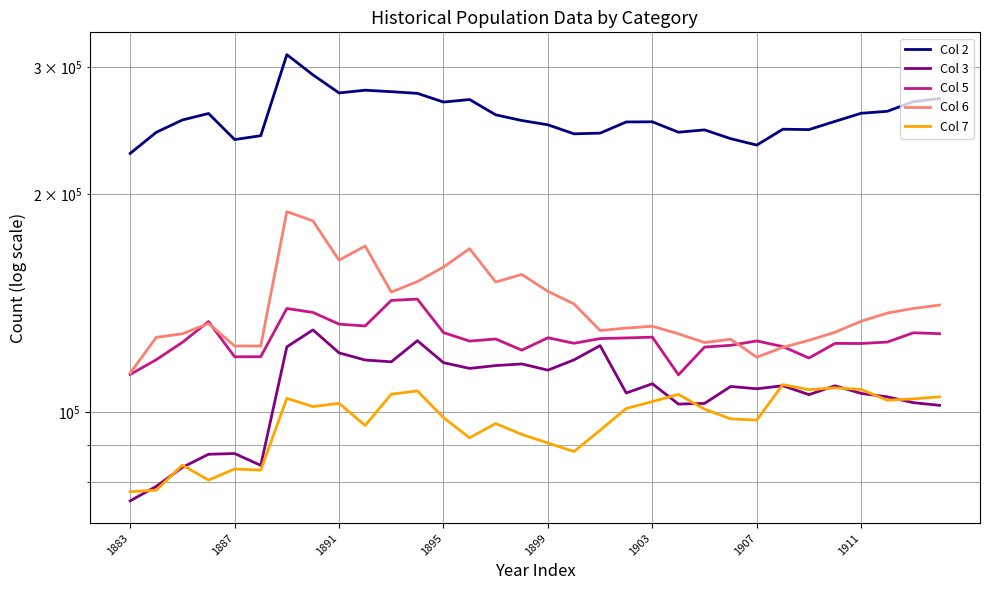

Reading left to right, what are all the values shown in this chart?

Col 2: 227995	243902	253655	258957	238302	241234	312430	292911	276496	278936	277616	276135	268585	270739	257845	253221	249765	242675	243240	252058	252172	243946	245764	238988	234130	246299	245979	252547	259154	260766	268940	271639
Col 3: 75265	78821	83750	87323	87524	84278	123011	129839	120664	117945	117270	125445	116962	114829	115875	116479	114194	118013	123483	106161	109352	102481	102700	108402	107611	108649	105613	108639	106026	104869	102947	102069
Col 5: 112639	118069	124802	133344	119165	119210	139018	137289	132242	131491	142652	143232	128719	125288	126126	121720	126627	124416	126296	126562	126874	112508	122918	123607	125350	123102	118702	124373	124327	124906	128656	128279
Col 6: 113130	126786	128259	132531	123348	123311	189370	183819	162181	169676	146487	151468	158667	168264	151272	154958	146823	141052	129586	130609	131364	128237	124714	126030	119016	122801	125590	128884	133476	137000	139016	140560
Col 7: 77491	77868	84344	80405	83313	82991	104370	101642	102737	95714	105747	106880	98161	92017	96322	93022	90509	88094	94273	101048	103286	105682	100832	97753	97375	109045	107300	107929	107377	103729	104215	104869